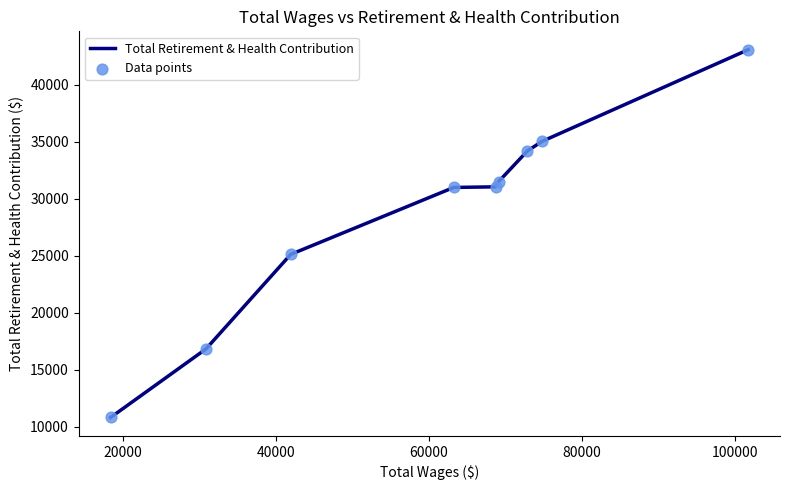

What is the greatest value displayed?

43095